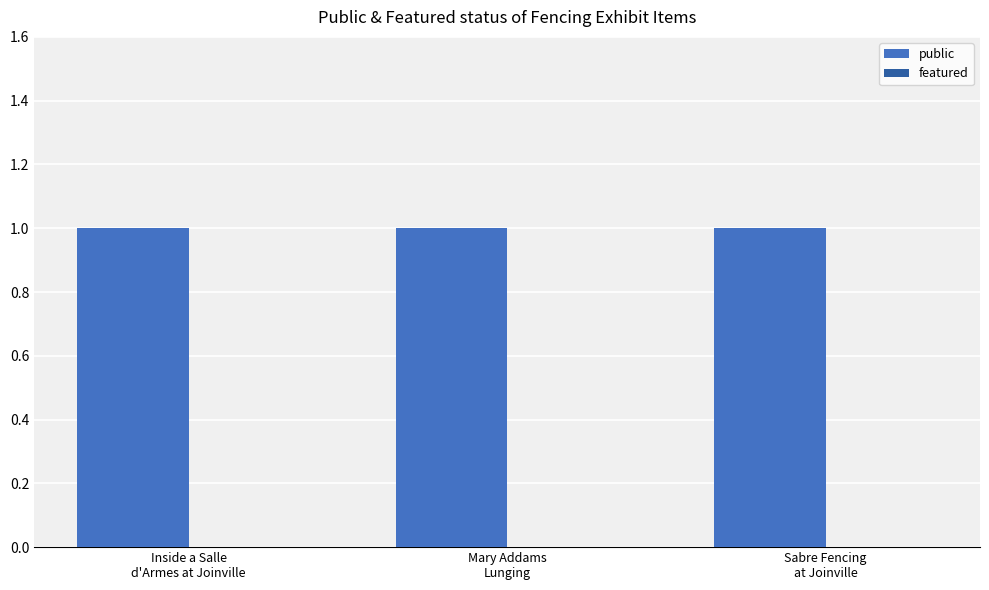

Reading left to right, what are all the values shown in this chart?

public: Inside a Salle
d'Armes at Joinville=1	Mary Addams
Lunging=1	Sabre Fencing
at Joinville=1
featured: Inside a Salle
d'Armes at Joinville=0	Mary Addams
Lunging=0	Sabre Fencing
at Joinville=0